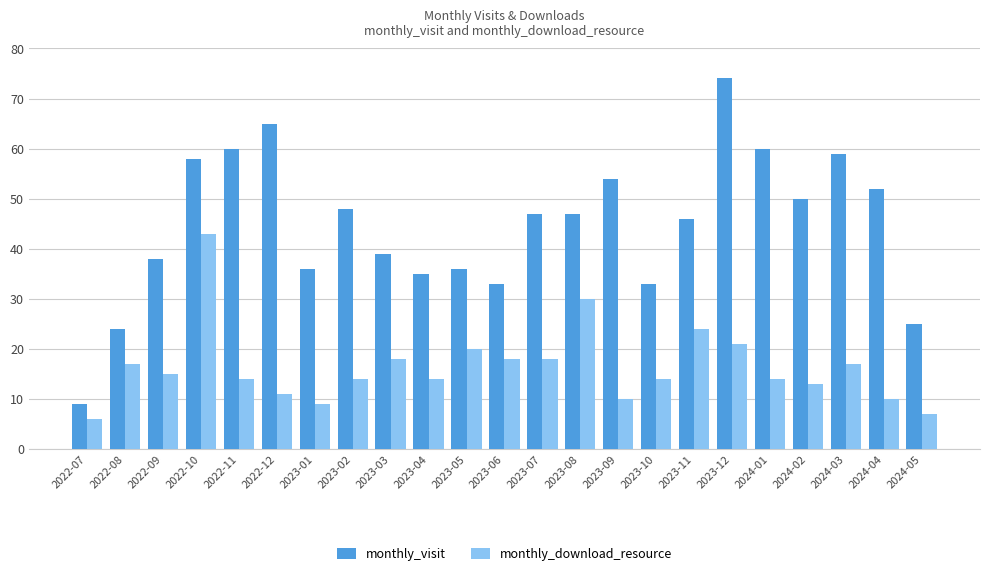

What is the average value of the monthly_visit series?

45